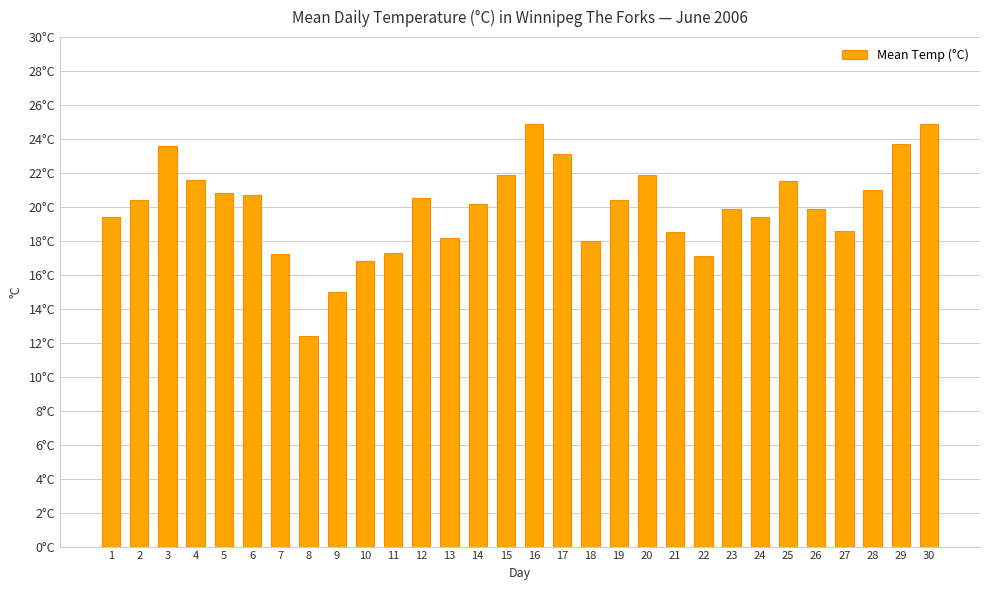

What is the smallest value displayed?

12.4